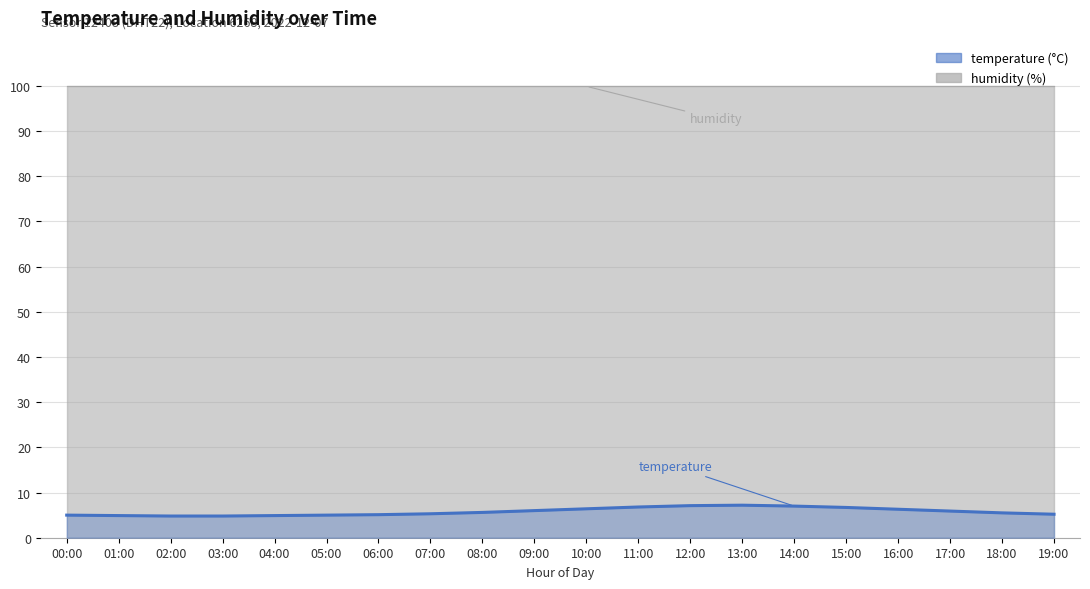

Read the value at 14:00.

7.0